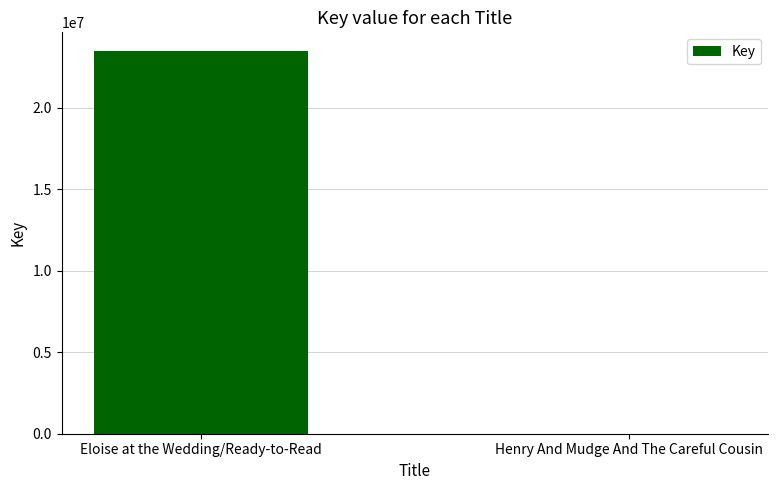

What is the greatest value displayed?

23446589